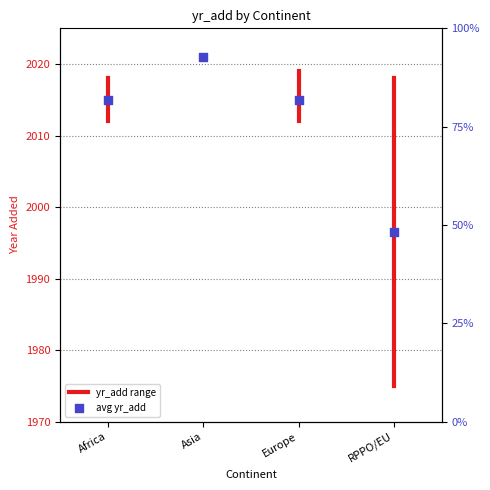

What is the change in value from Africa to Asia?

+6